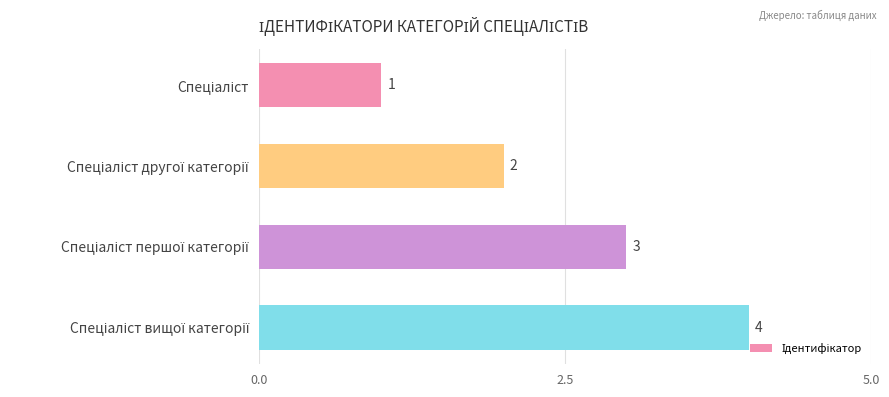

What is the value of the 2nd bar from the top?

2